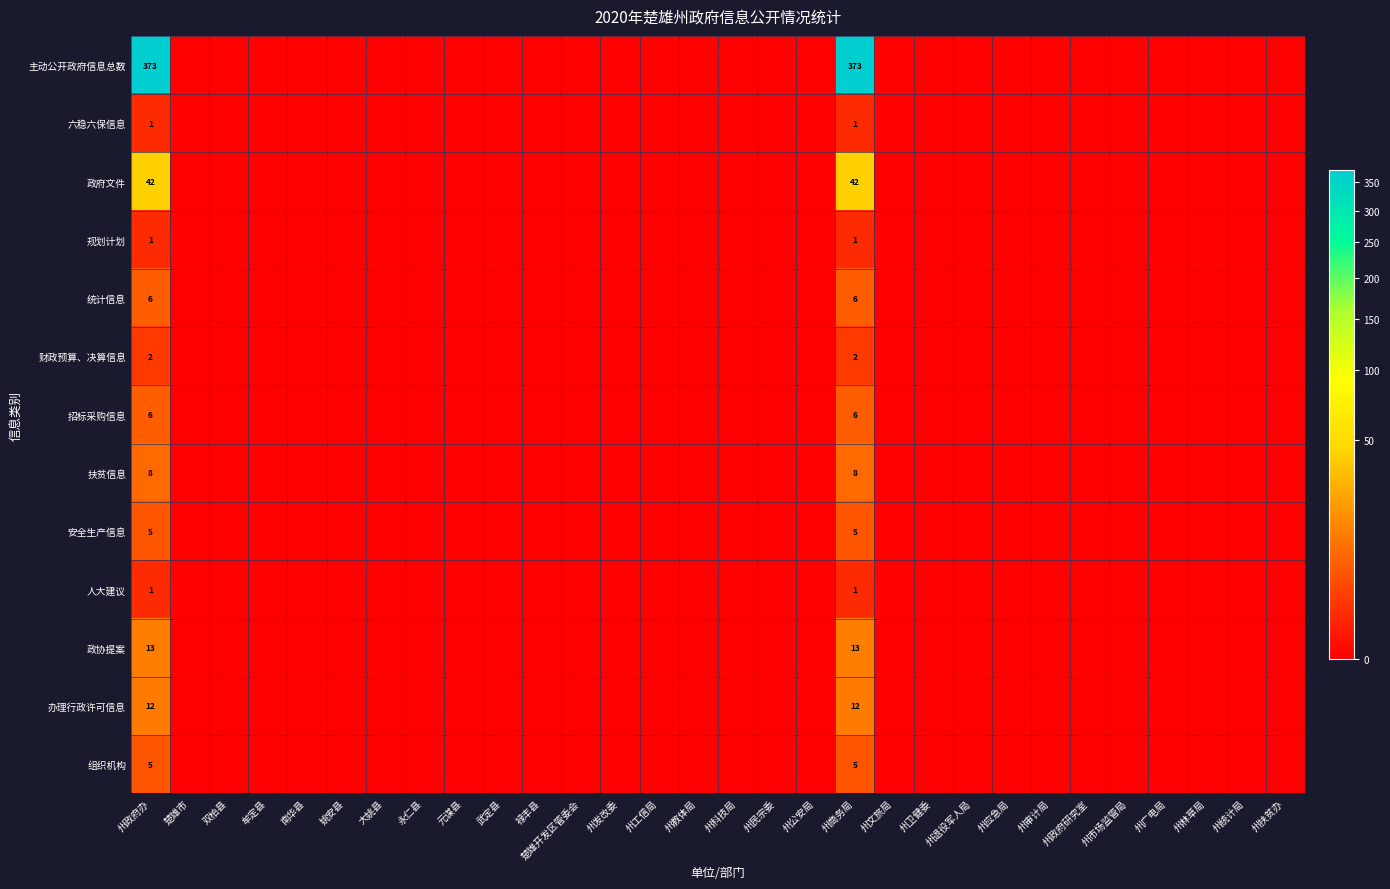

List the series in order of their peak value, highest first.

主动公开政府信息总数, 政府文件, 政协提案, 办理行政许可信息, 扶贫信息, 统计信息, 招标采购信息, 安全生产信息, 组织机构, 财政预算、决算信息, 六稳六保信息, 规划计划, 人大建议